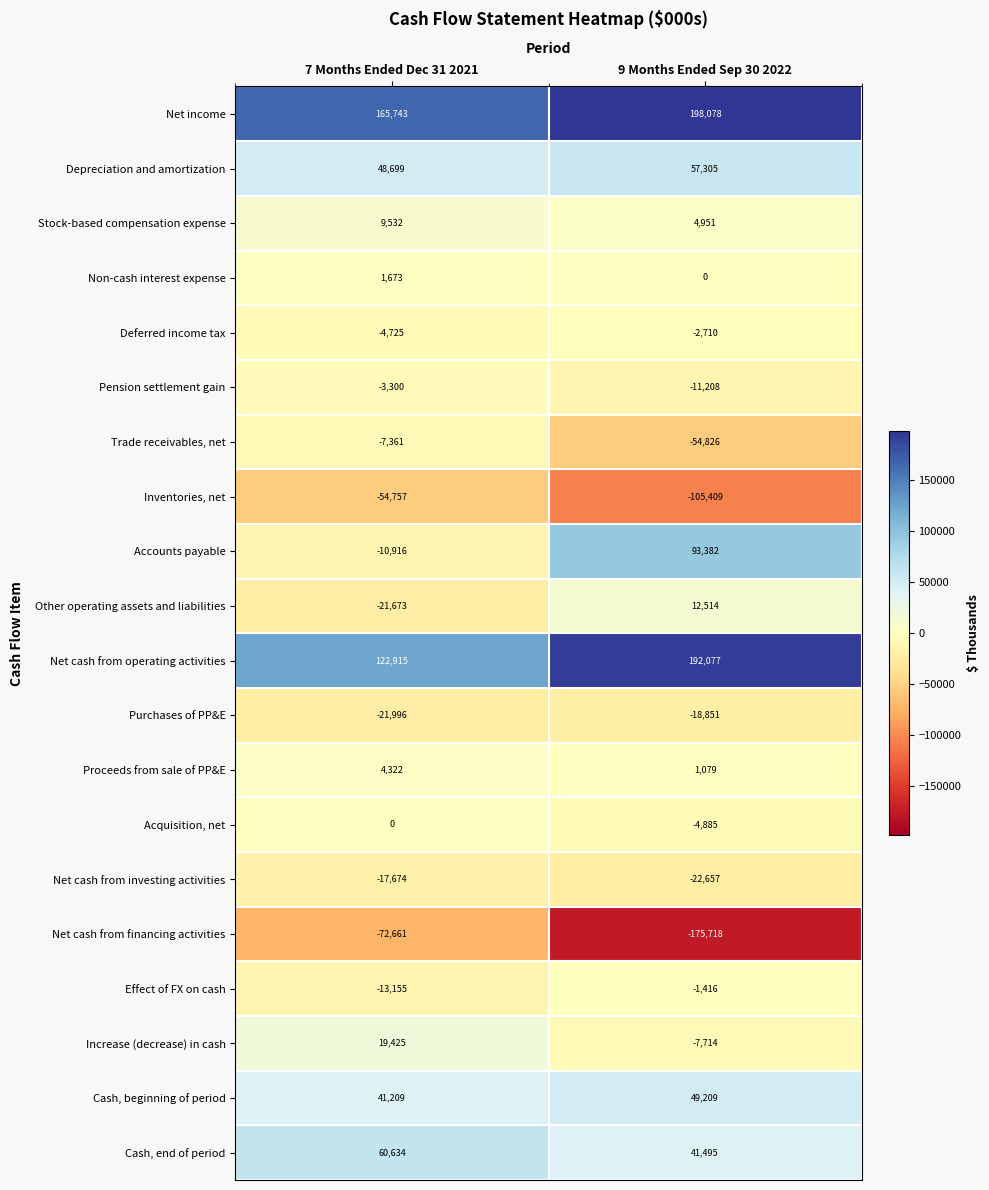

Which category has the lowest value across all series?

9 Months Ended Sep 30 2022